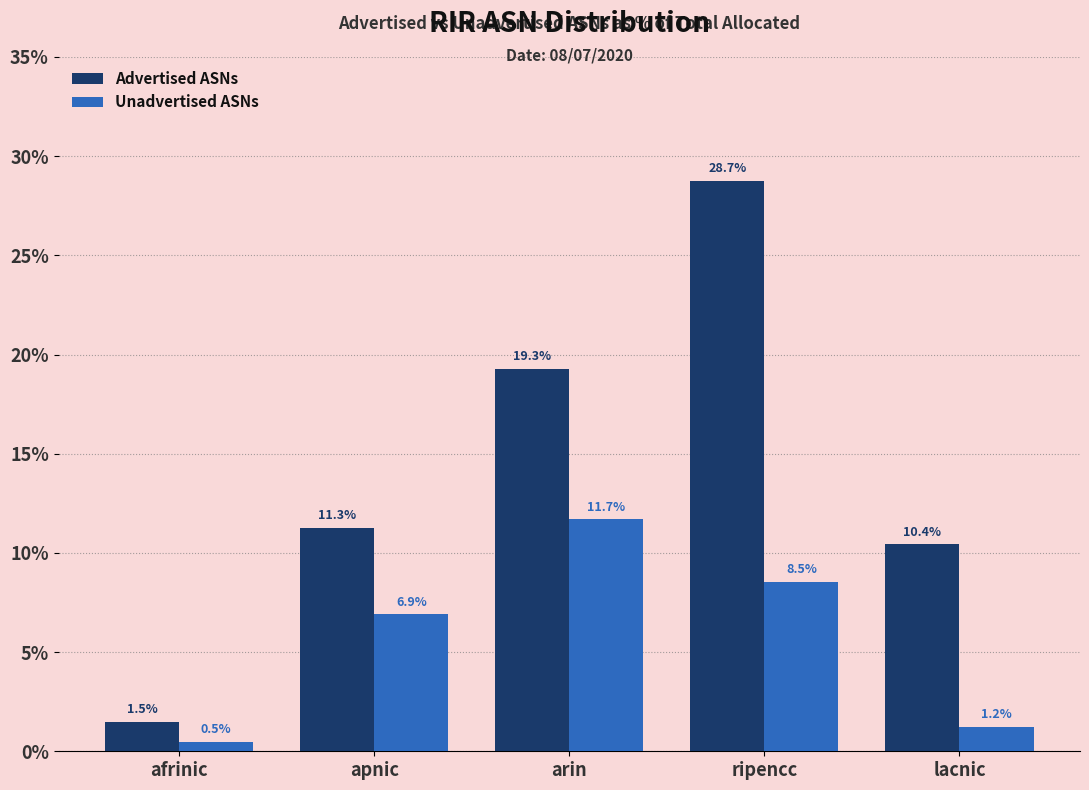

At how many categories does at least one series exceed 21?

1